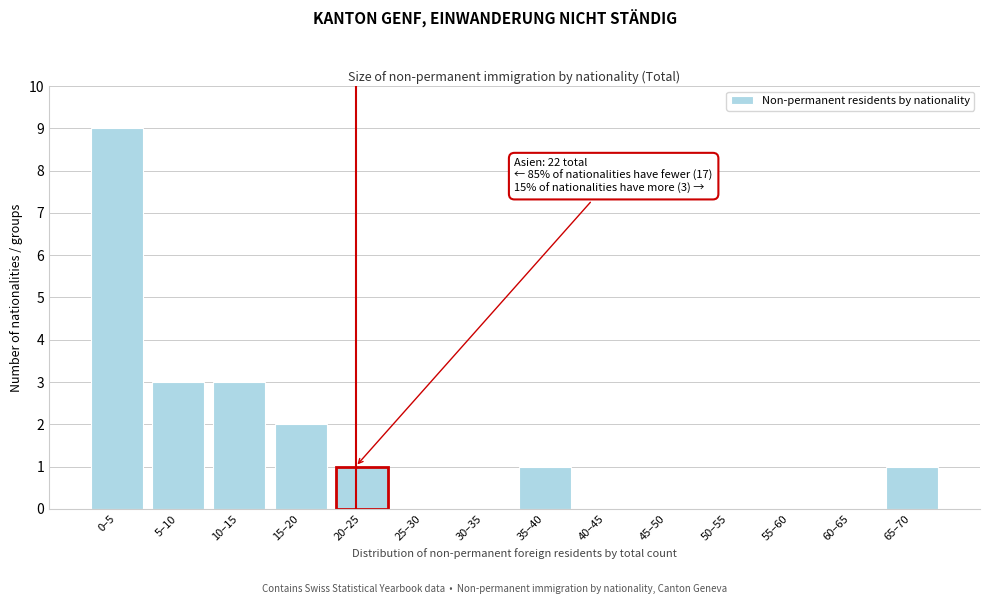

Reading left to right, extract all data points from this chart.

0–5=9	5–10=3	10–15=3	15–20=2	20–25=1	25–30=0	30–35=0	35–40=1	40–45=0	45–50=0	50–55=0	55–60=0	60–65=0	65–70=1